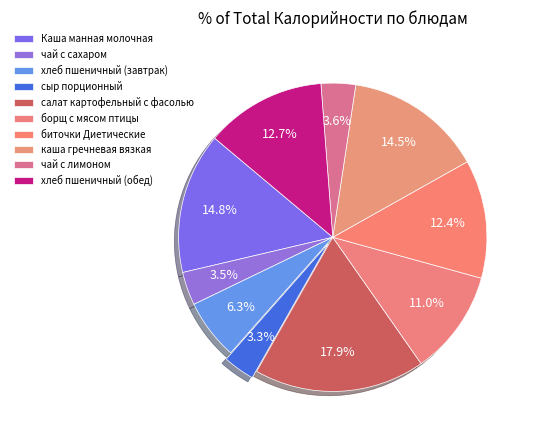

Which slice is the largest?

салат картофельный с фасолью